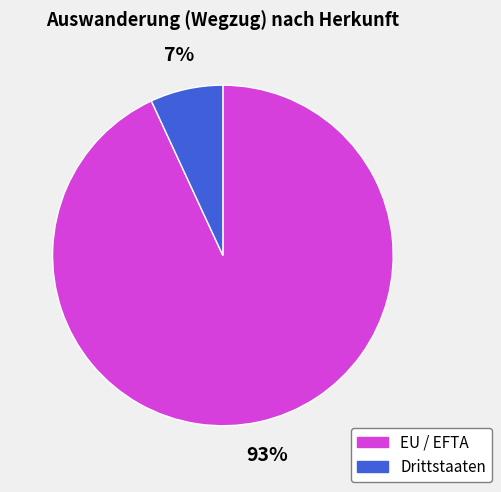

Count the number of slices in the pie.

2